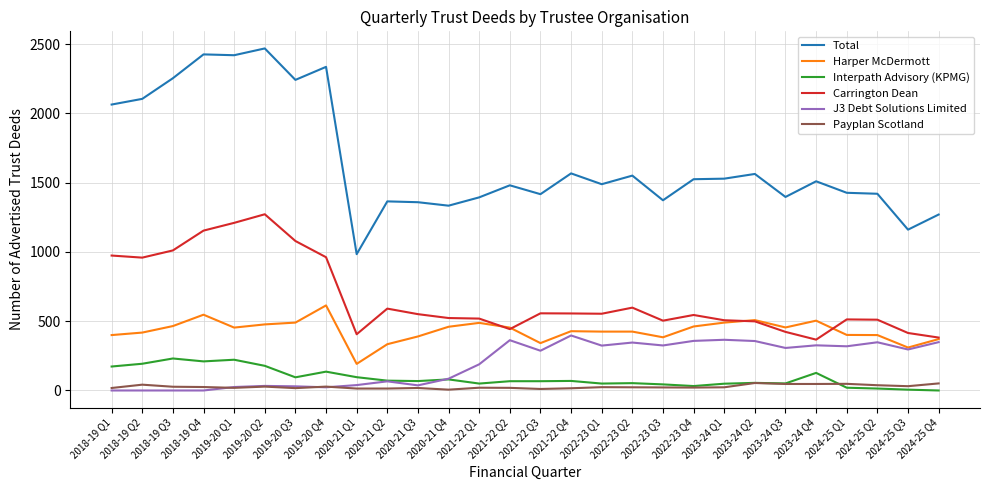

Does the chart display data point markers on the line(s)?

No